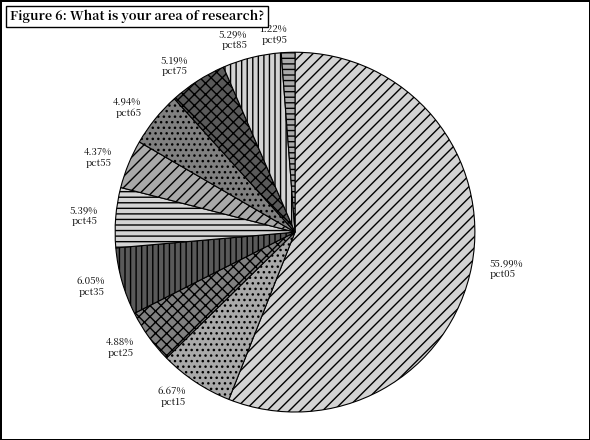

What is the smallest slice in the pie chart?

pct95